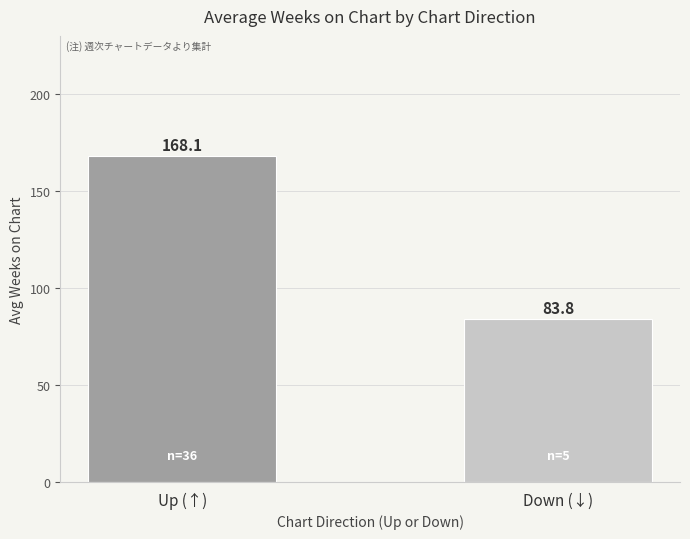

What is the change in value from Up (↑) to Down (↓)?

-84.3